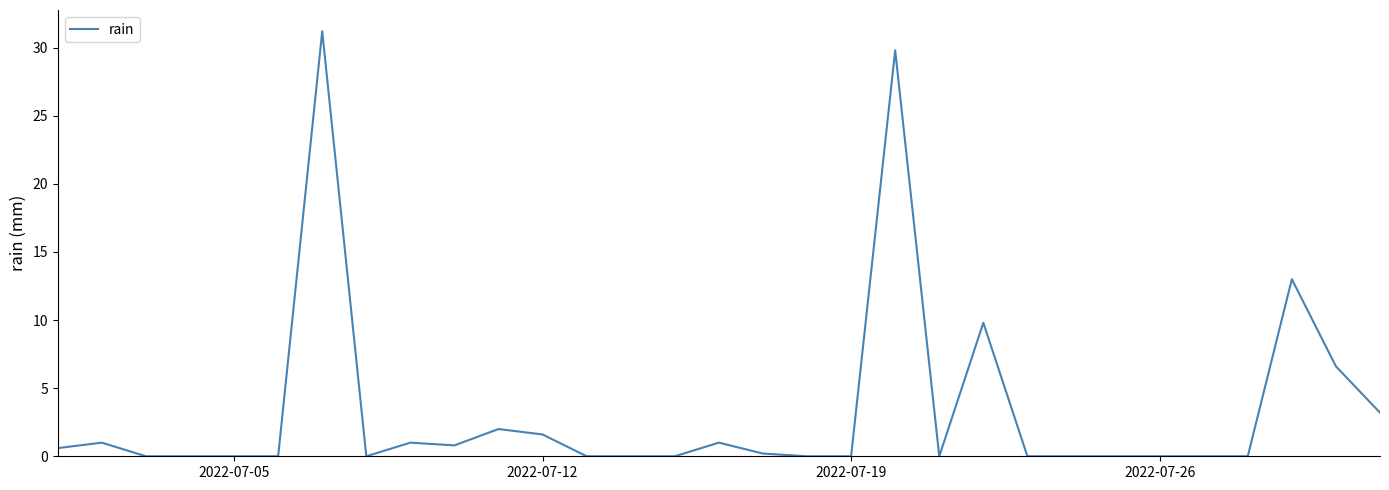

What is the greatest value displayed?

31.2